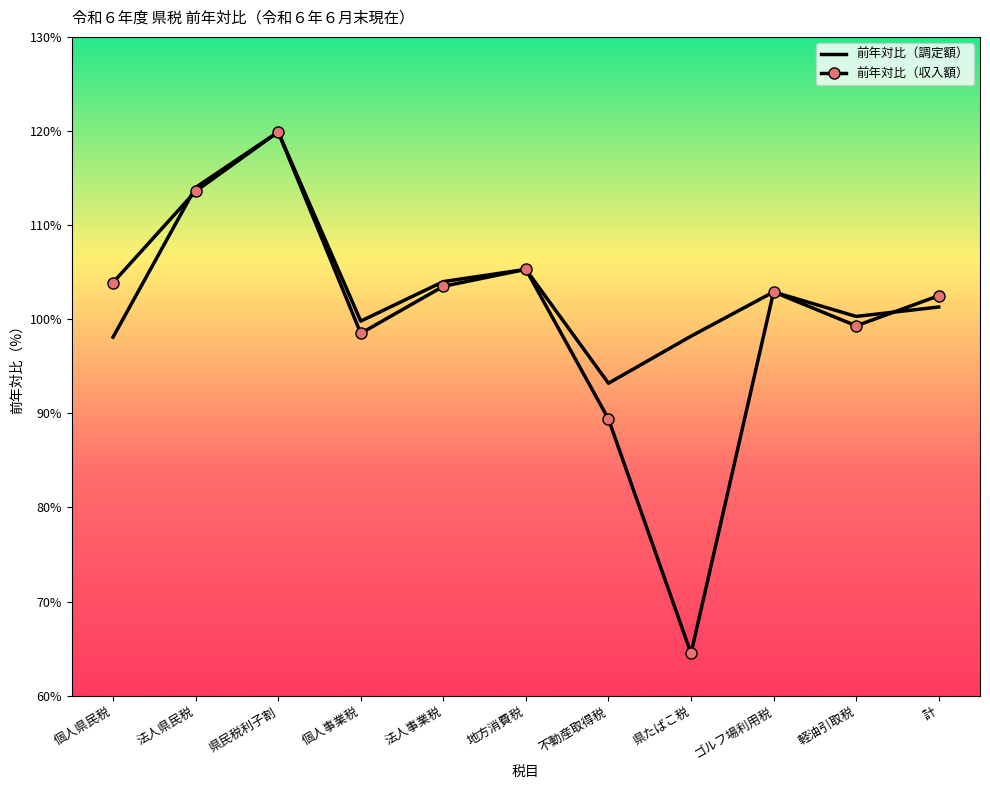

What is the difference between the maximum and second lowest values in the 前年対比（収入額） series?

30.5